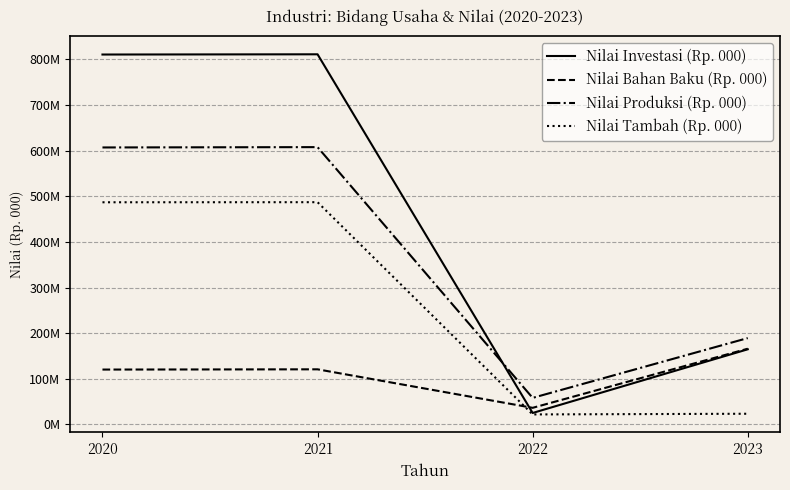

Which series has the largest total across all categories?

Nilai Investasi (Rp. 000)